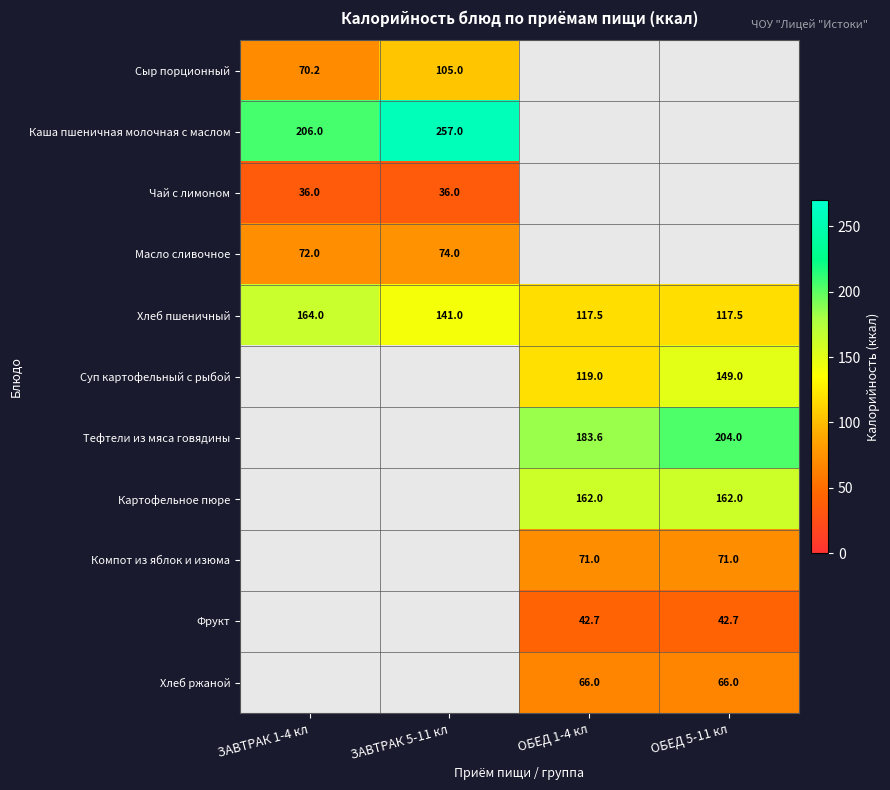

Which label corresponds to the largest value in the chart?

ЗАВТРАК 5-11 кл